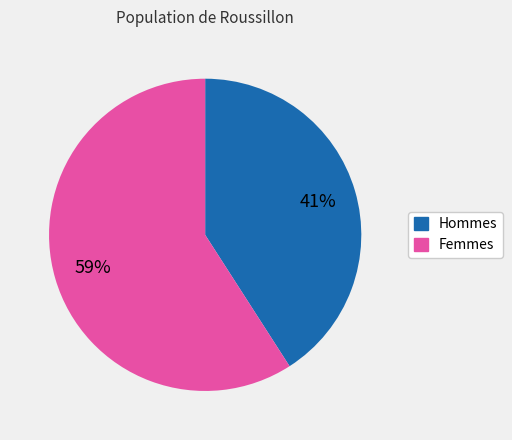

Is there any slice that represents more than half of the pie?

Yes